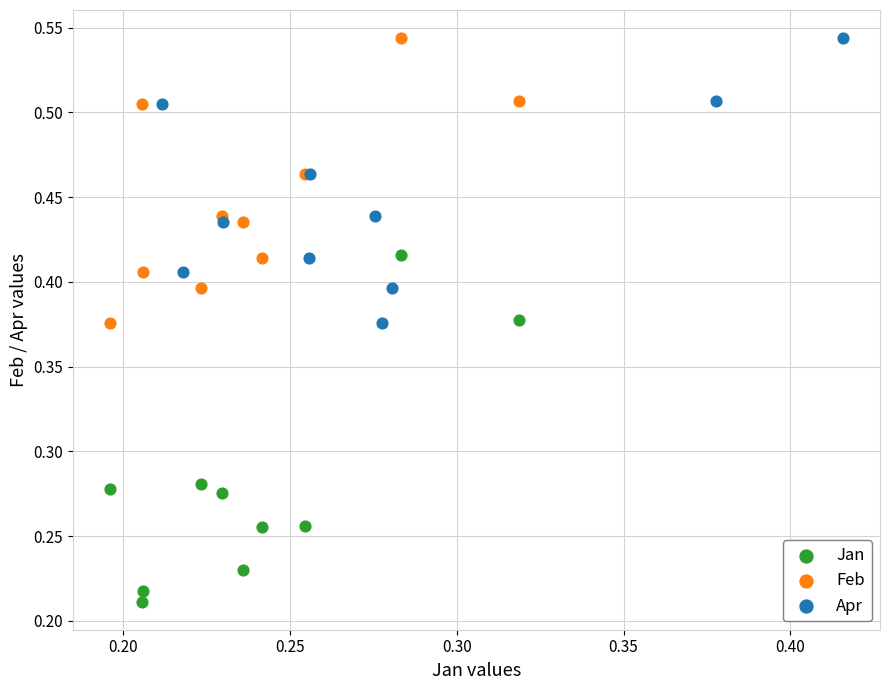

Which series reaches the minimum Y coordinate?

Jan